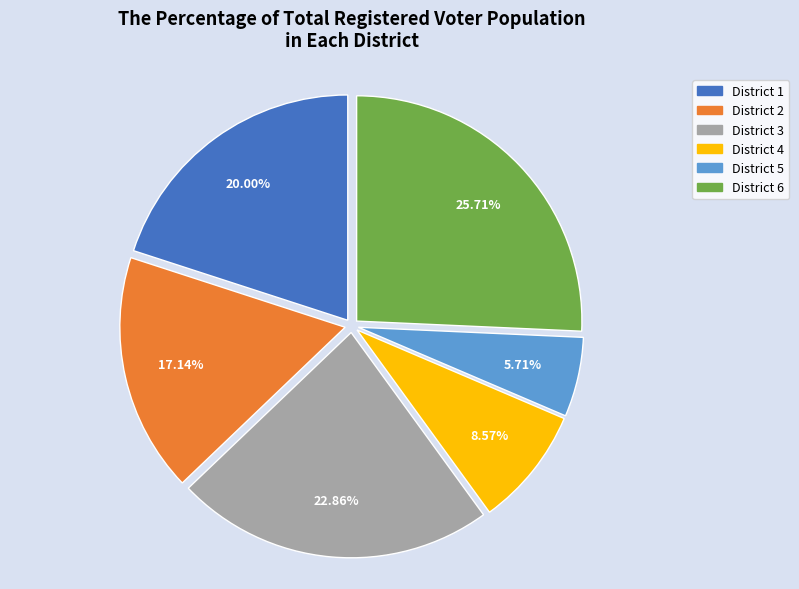

Do District 2 and District 6 together represent more than half of the pie?

No